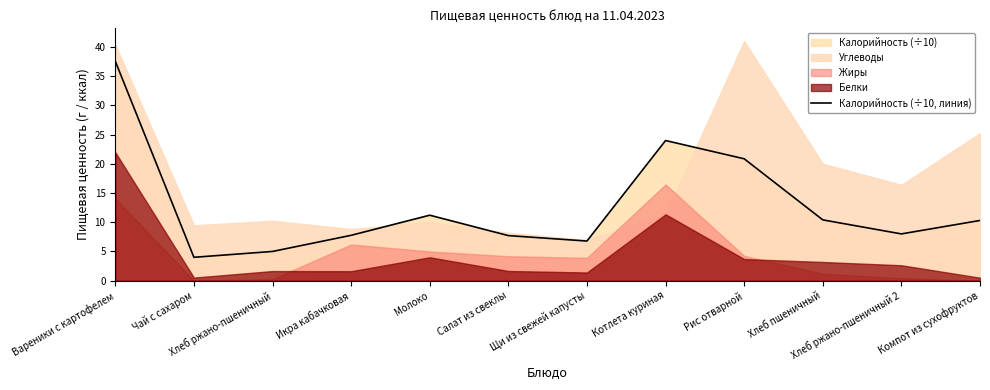

What is the change in value from Чай с сахаром to Икра кабачковая?

+3.8